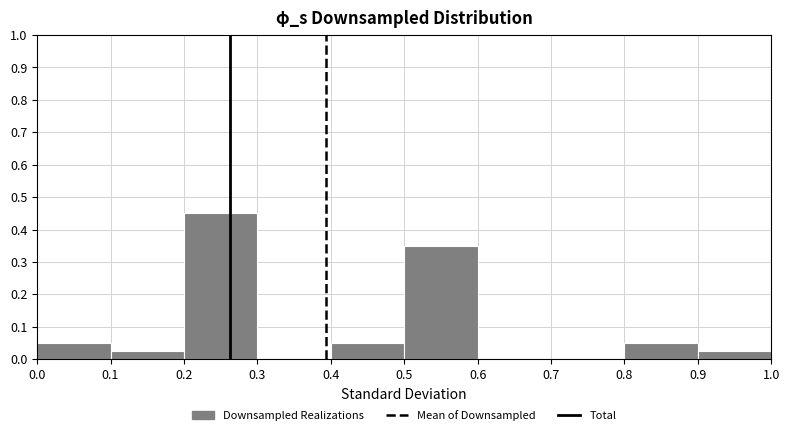

Reading left to right, list every bar in this chart as the range it spans on the x-axis followed by its height. The values are not printed on the chart, so give them approximately, as read against the axis.

0.0 to 0.1: 0.05
0.1 to 0.2: 0.03
0.2 to 0.3: 0.45
0.3 to 0.4: 0
0.4 to 0.5: 0.05
0.5 to 0.6: 0.35
0.6 to 0.7: 0
0.7 to 0.8: 0
0.8 to 0.9: 0.05
0.9 to 1.0: 0.03